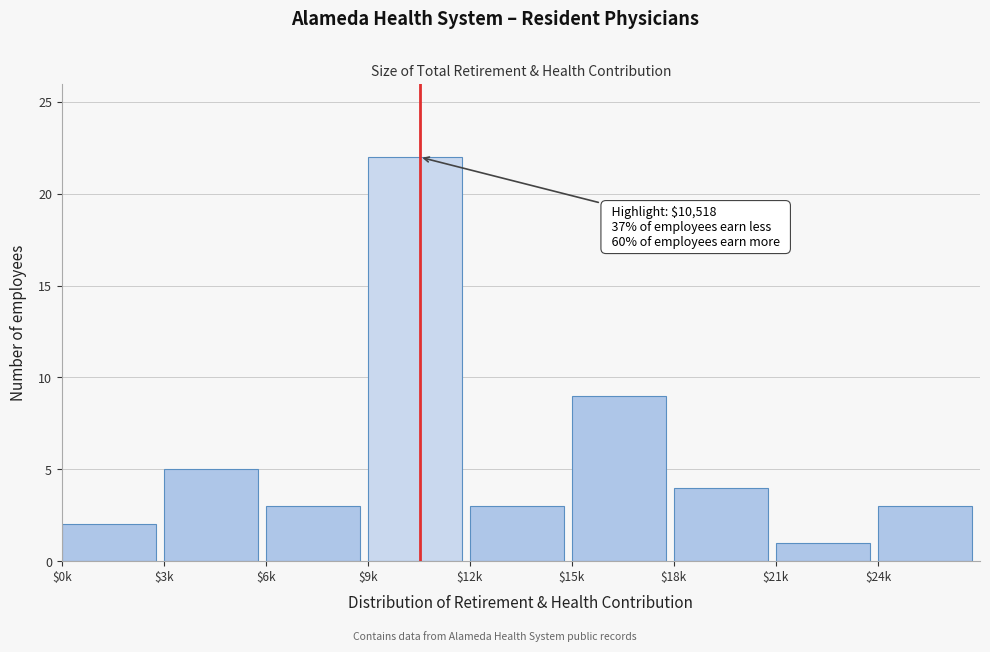

Reading right to left, what are all the values shown in this chart?

3	1	4	9	3	22	3	5	2